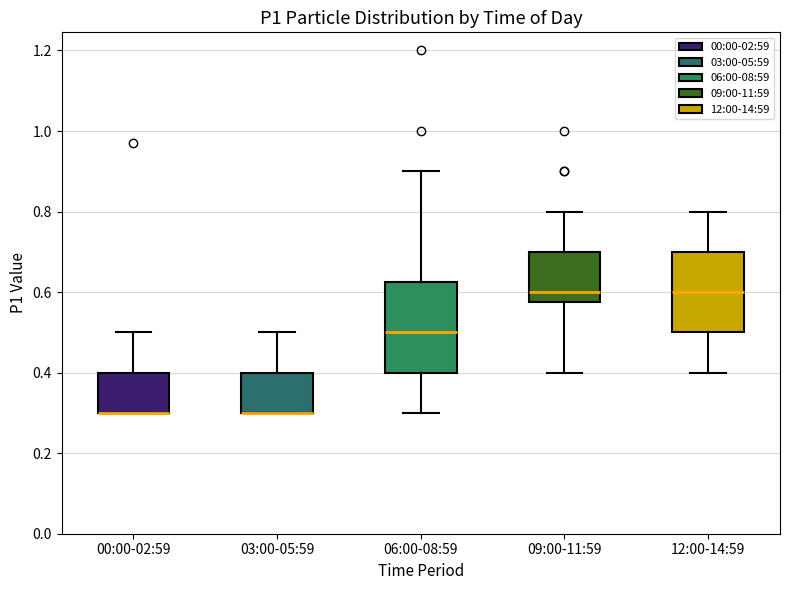

Reading left to right, read every box against the y-axis: the position of its median line, the range the box covers, and the ends of its whiskers. The values are not printed on the chart, so give them approximately, as read against the axis.

00:00-02:59: median 0.30 (drawn on the box's lower edge), box 0.30 to 0.40, whiskers 0.30 to 0.50
03:00-05:59: median 0.30 (drawn on the box's lower edge), box 0.30 to 0.40, whiskers 0.30 to 0.50
06:00-08:59: median 0.50, box 0.40 to 0.62, whiskers 0.30 to 0.90
09:00-11:59: median 0.60, box 0.58 to 0.70, whiskers 0.40 to 0.80
12:00-14:59: median 0.60, box 0.50 to 0.70, whiskers 0.40 to 0.80